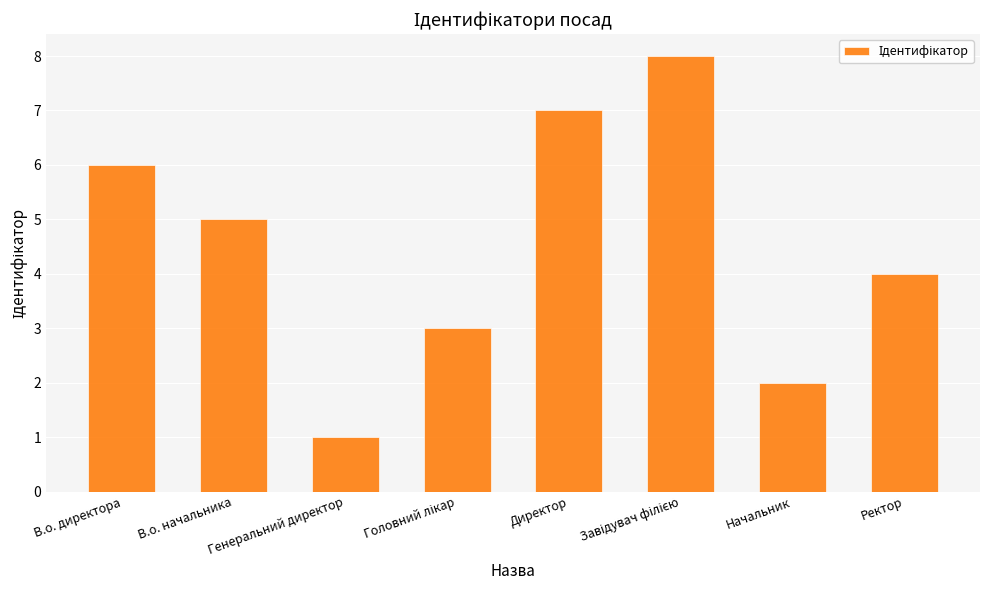

Between В.о. начальника and Ректор, which is larger?

В.о. начальника